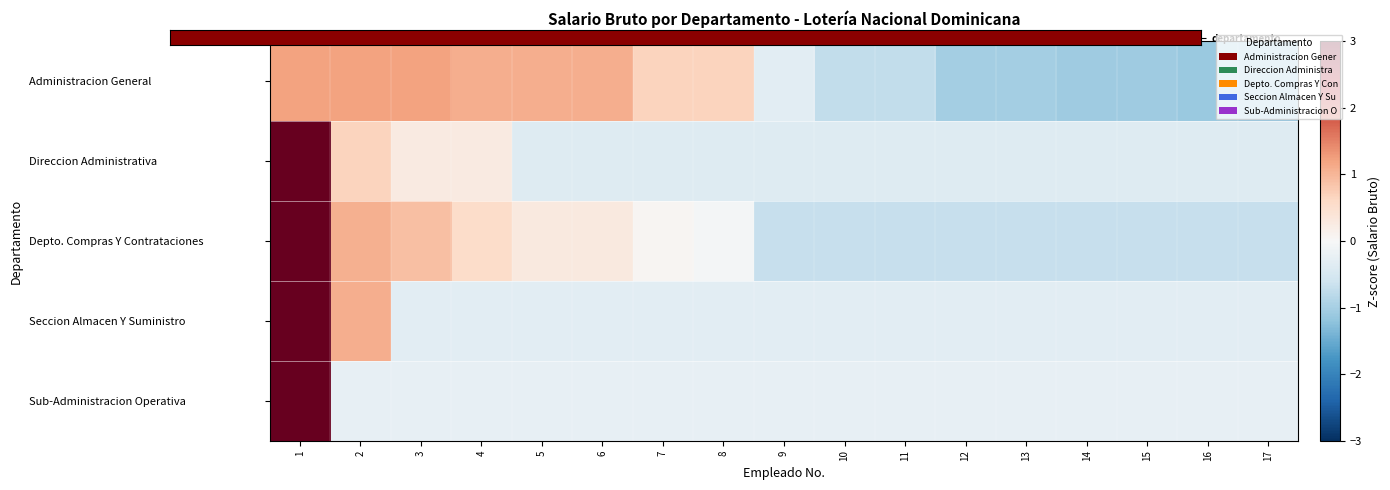

What is the total value across all series at 1?

14.8